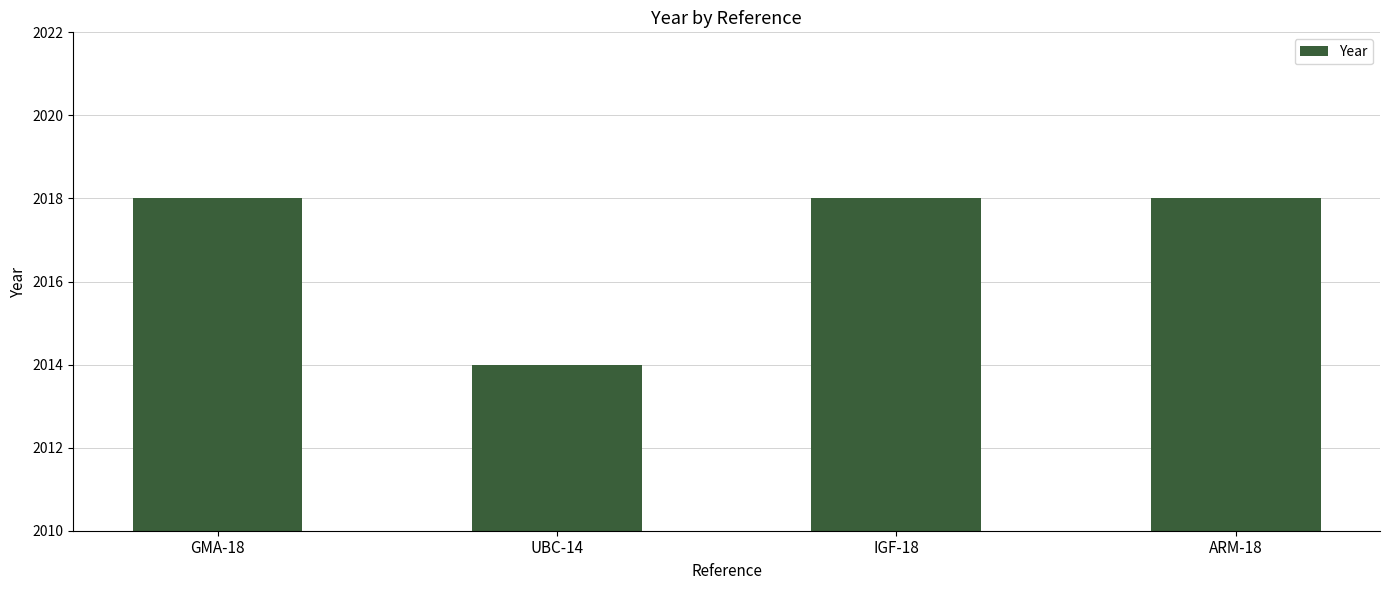

Reading left to right, transcribe all the data shown in this chart.

2018	2014	2018	2018